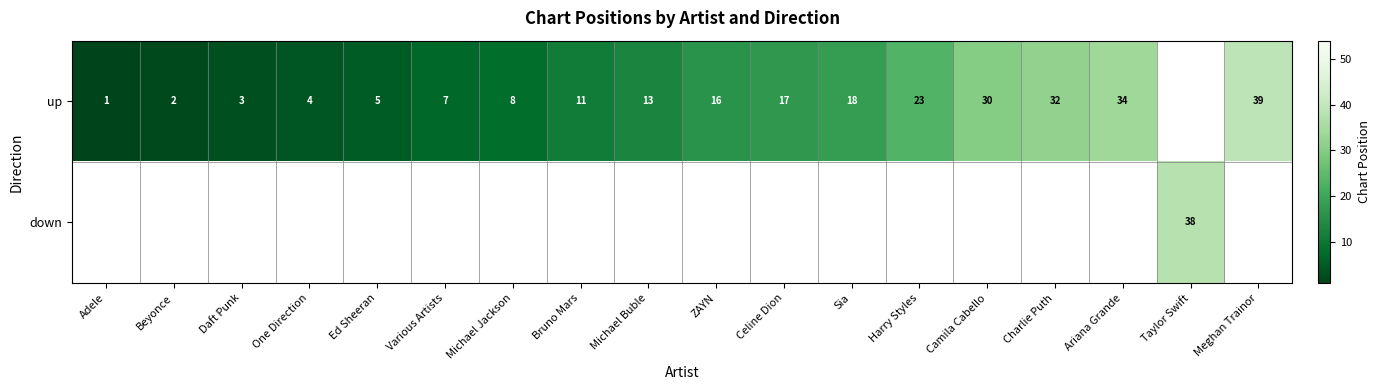

What is the difference between the up values at Michael Buble and Adele?

12